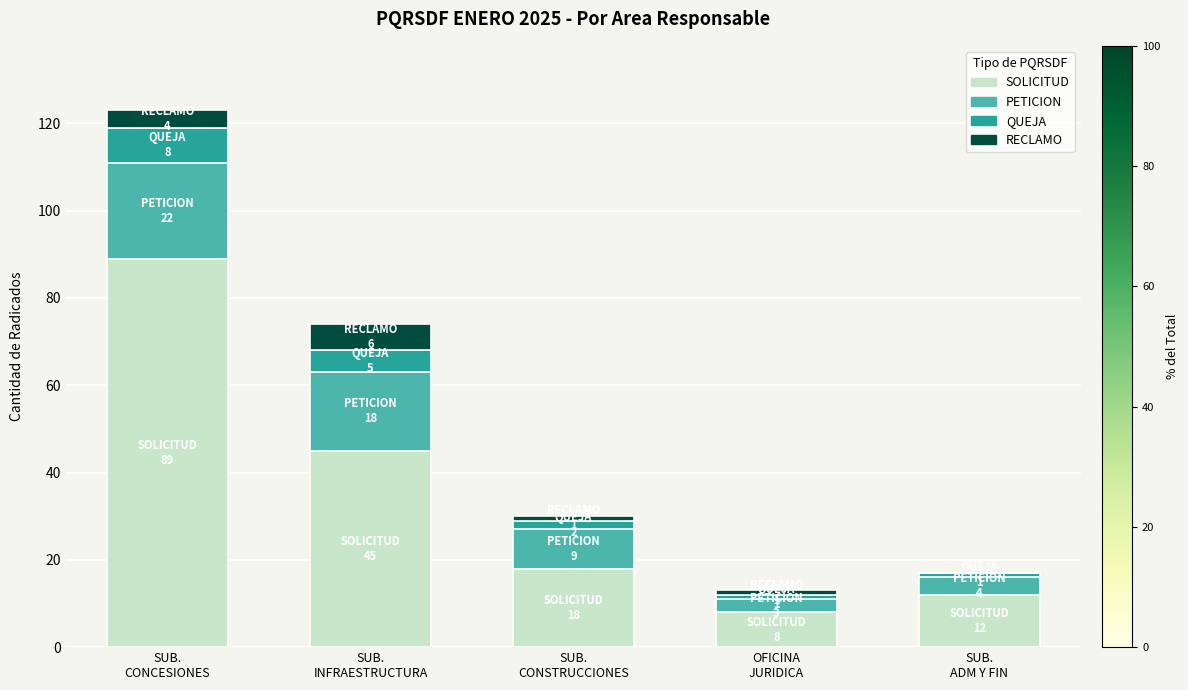

True or false: SOLICITUD has a value of 8 at OFICINA
JURIDICA.

True